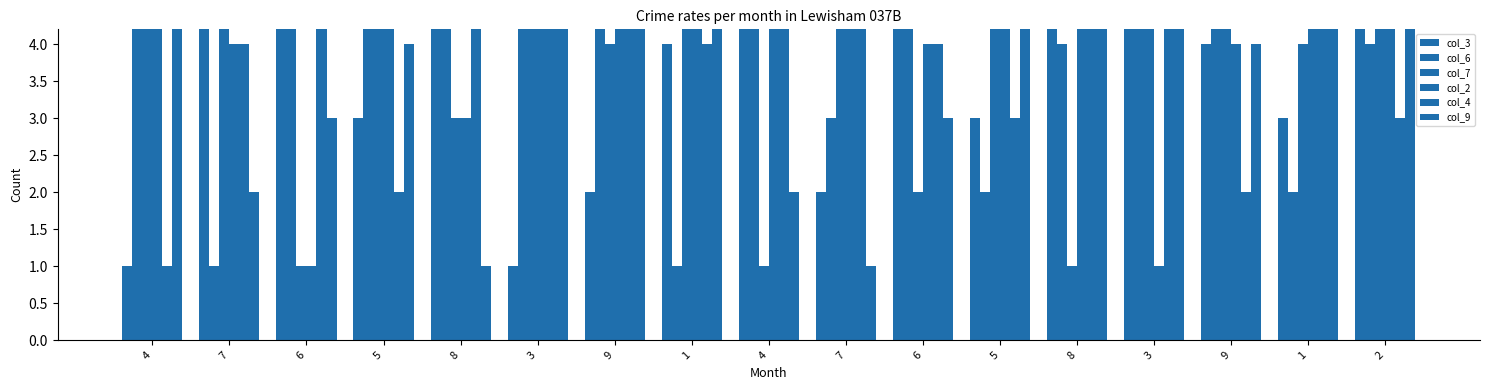

Is the value of col_6 at 8 greater than the value of col_2 at 6?

Yes